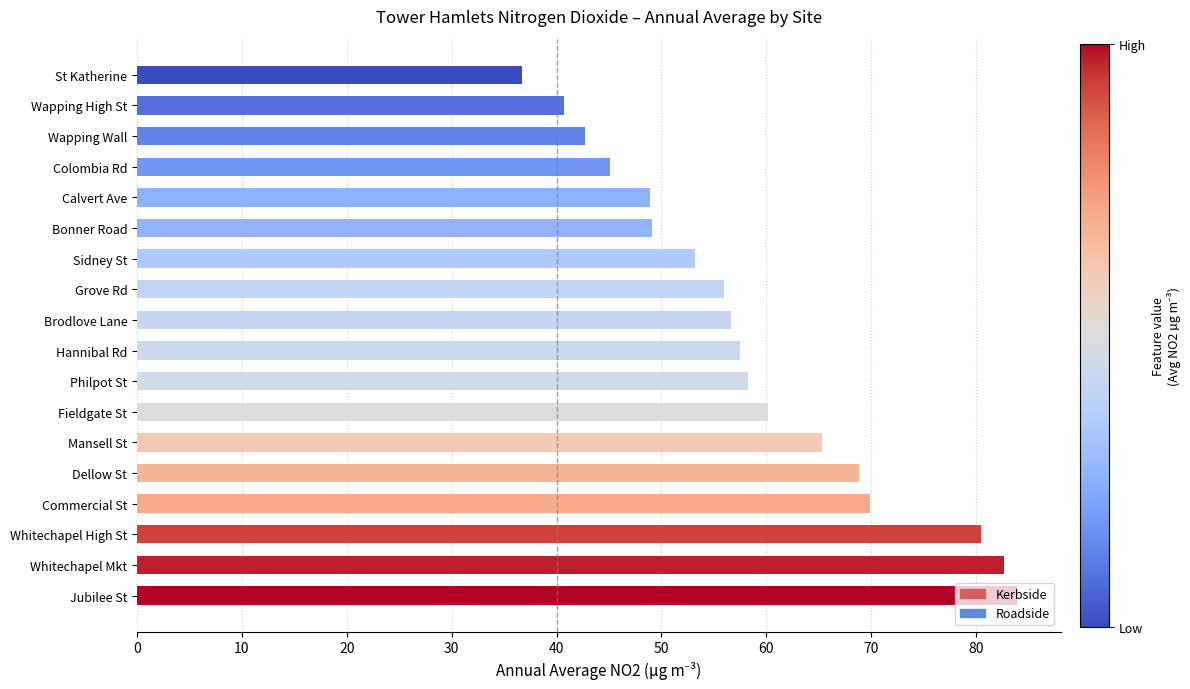

Approximately how many times larger is the value at Wapping High St compared to Calvert Ave?

0.8